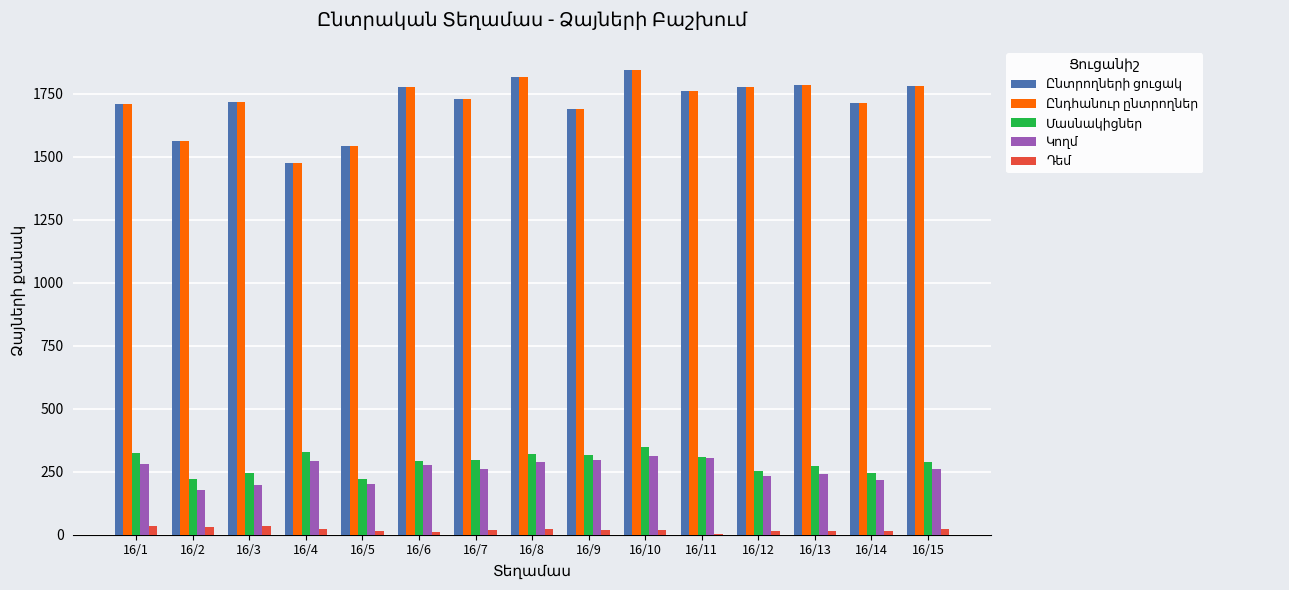

What is the greatest value displayed?

1845